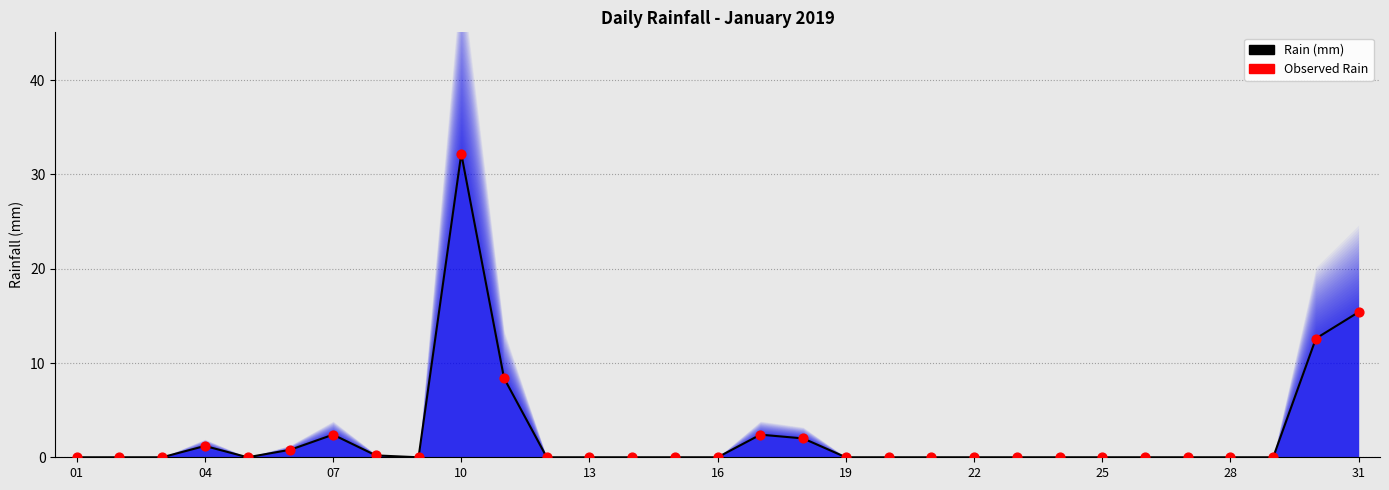

At how many categories does at least one series exceed 5?

4